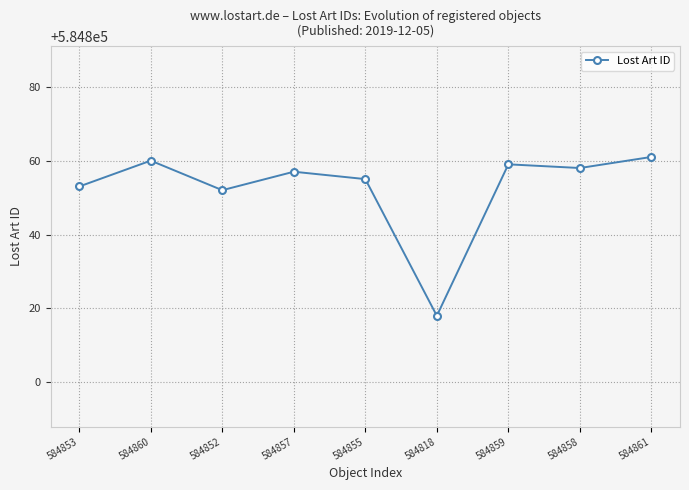

Read the value at 584859, to the nearest 5.

584860